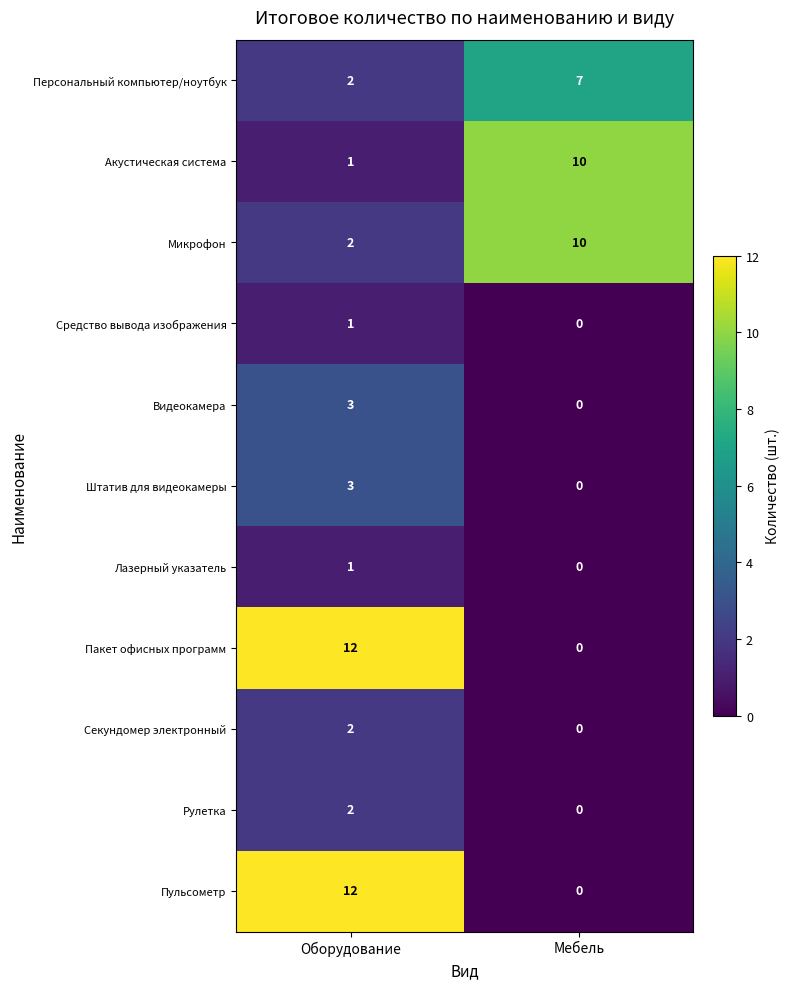

The value of Штатив для видеокамеры at Мебель is 0. True or false?

True